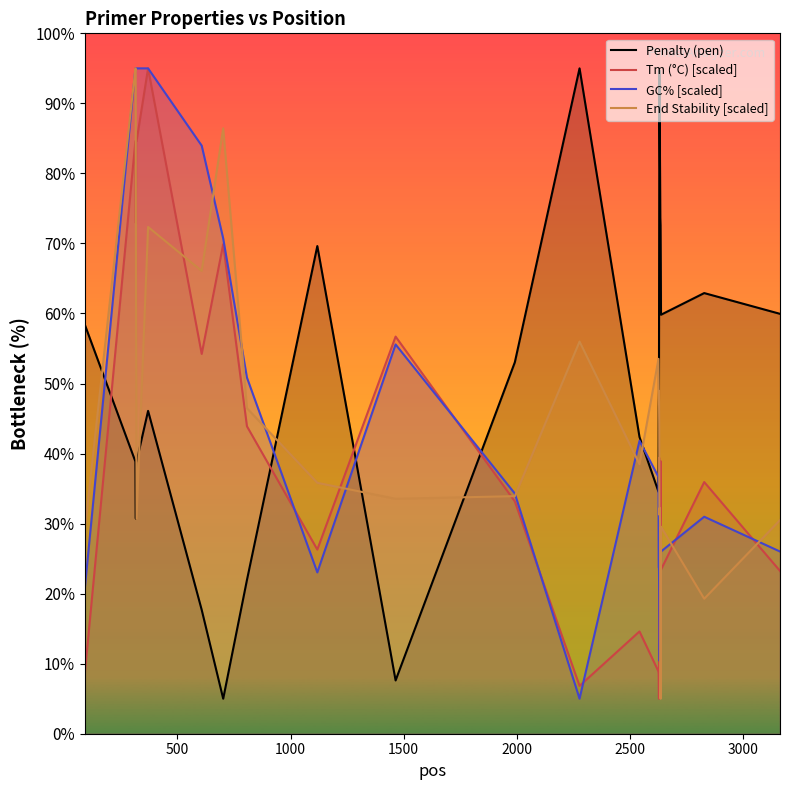

What is the minimum value shown in the chart?

5.0